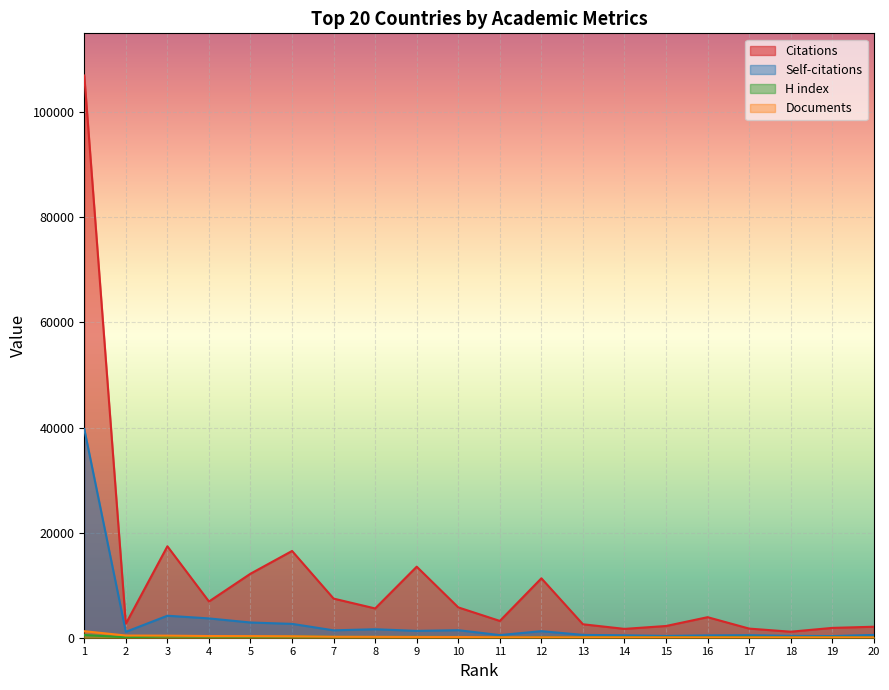

List the labels in order of H index value, largest first.

1, 3, 6, 4, 5, 9, 7, 17, 8, 10, 12, 14, 11, 16, 15, 13, 19, 2, 18, 20